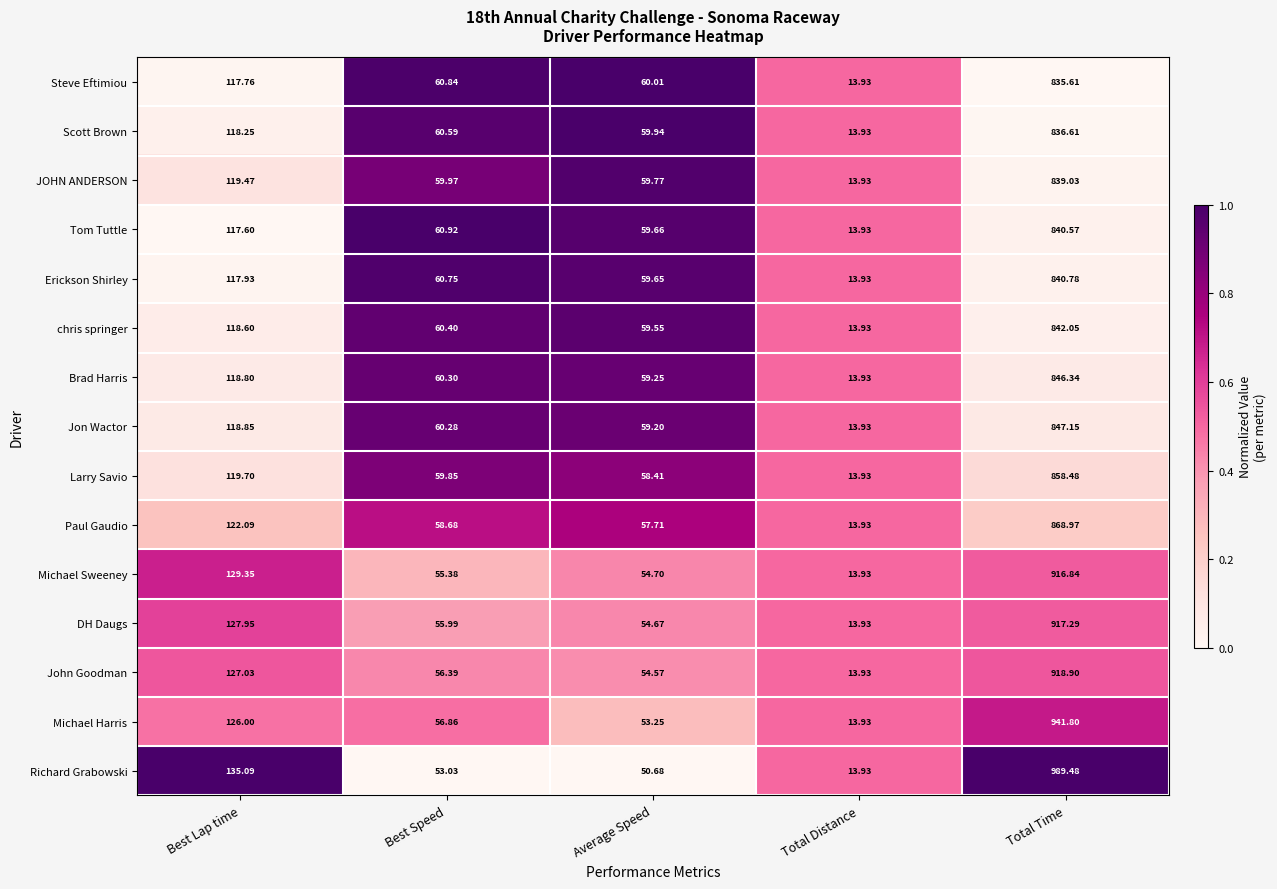

Which series has the largest total across all categories?

Richard Grabowski